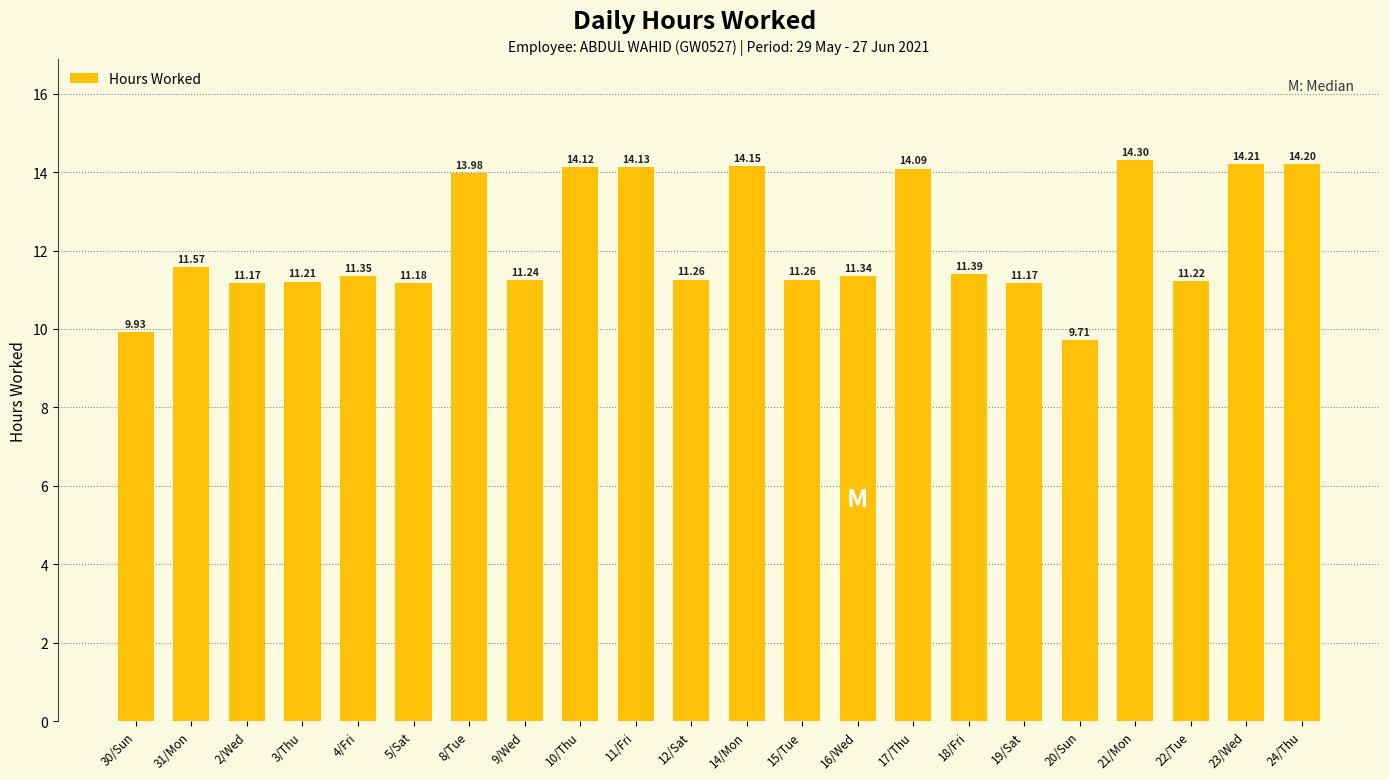

Count the number of categories in the chart.

22